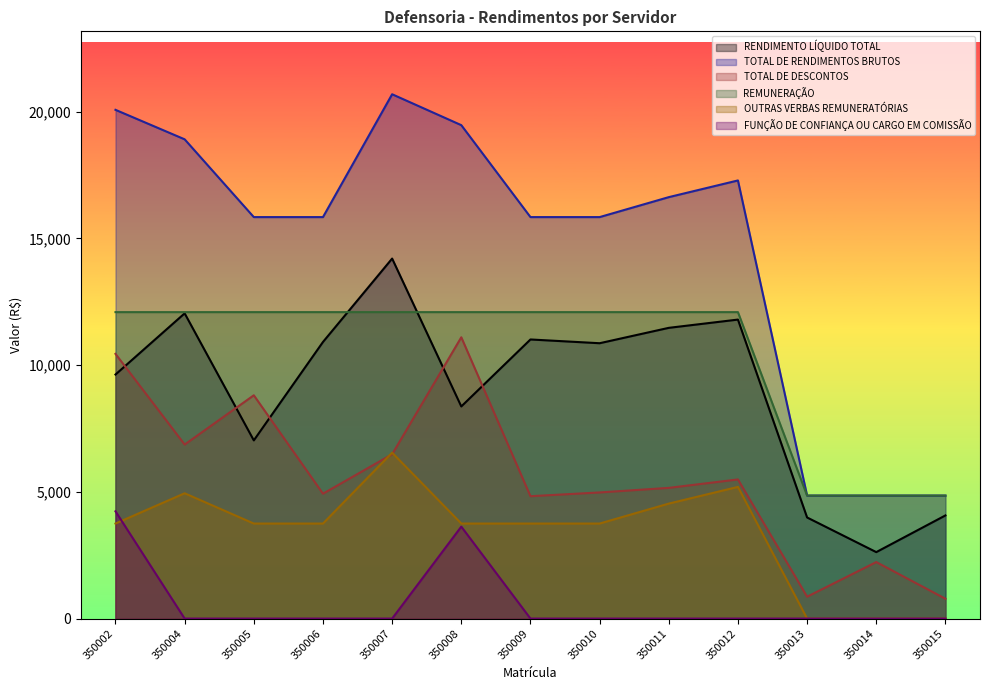

What is the difference between the maximum and minimum values in the TOTAL DE RENDIMENTOS BRUTOS series?

15836.8